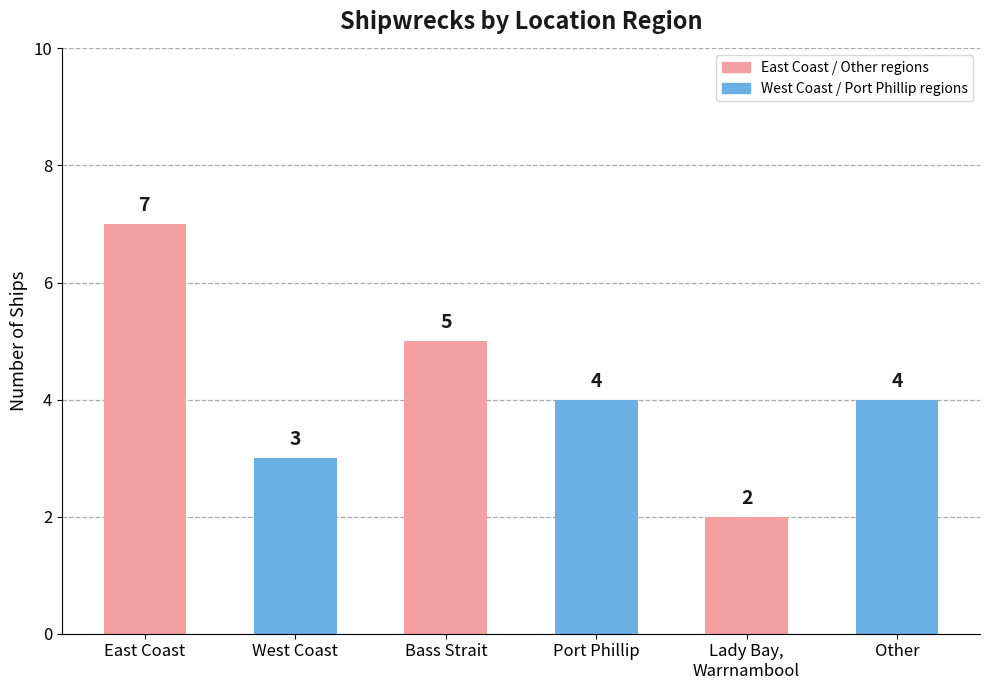

What is the change in value from East Coast to Lady Bay,
Warrnambool?

-5